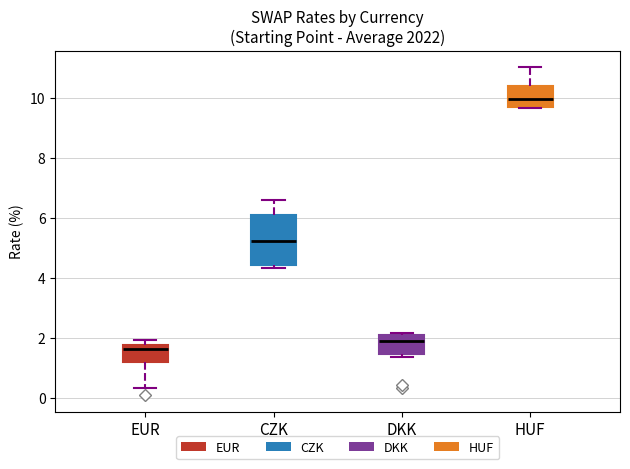

Where does the upper whisker of the box for CZK end on the y-axis? The values are not printed on the chart, so give them approximately, as read against the axis.

6.6